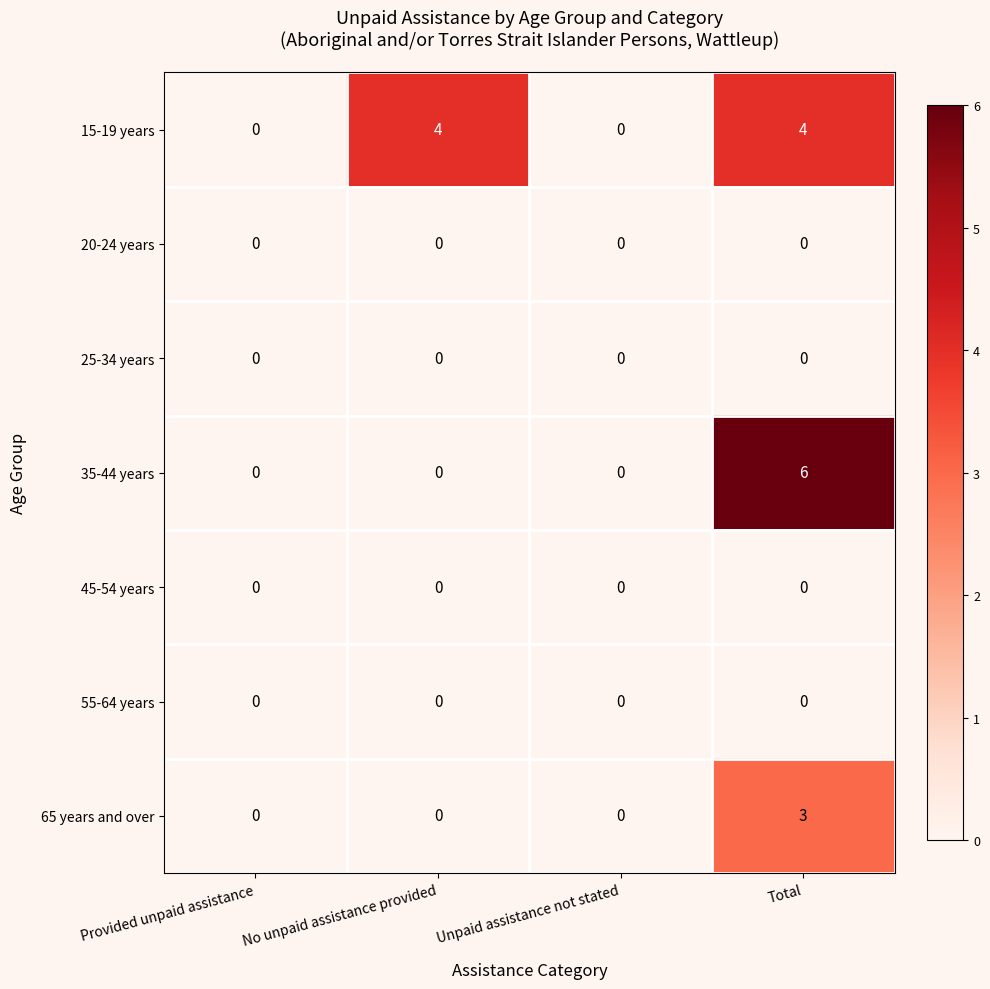

Reading left to right, what are all the values shown in this chart?

15-19 years: 0	4	0	4
20-24 years: 0	0	0	0
25-34 years: 0	0	0	0
35-44 years: 0	0	0	6
45-54 years: 0	0	0	0
55-64 years: 0	0	0	0
65 years and over: 0	0	0	3